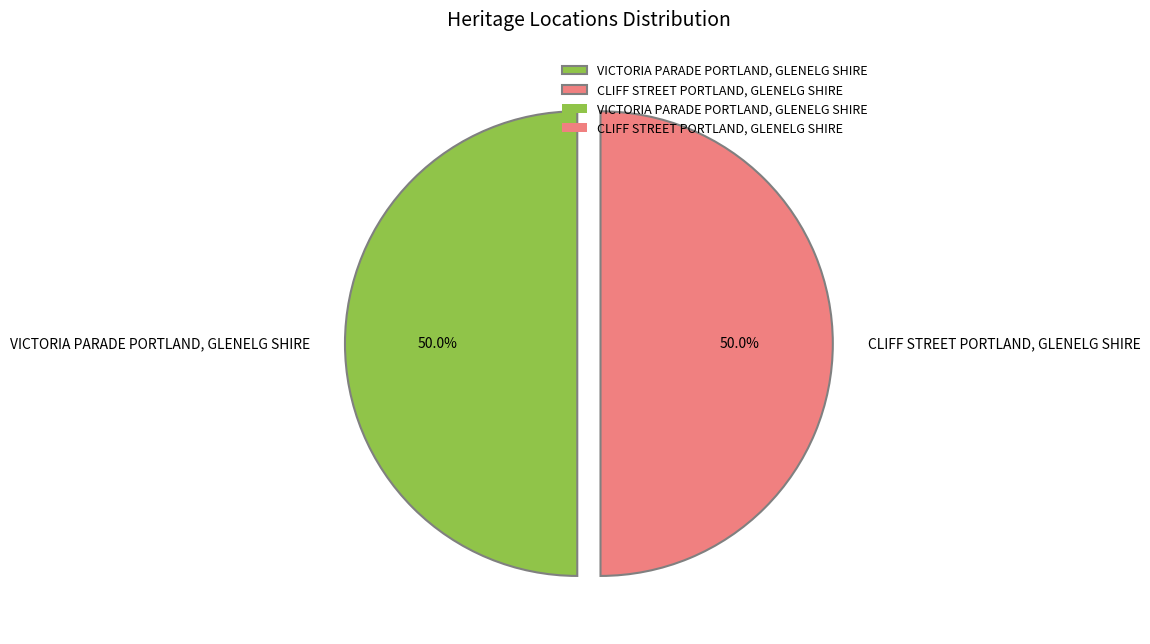

How much of the chart is everything except VICTORIA PARADE PORTLAND, GLENELG SHIRE?

50.0%